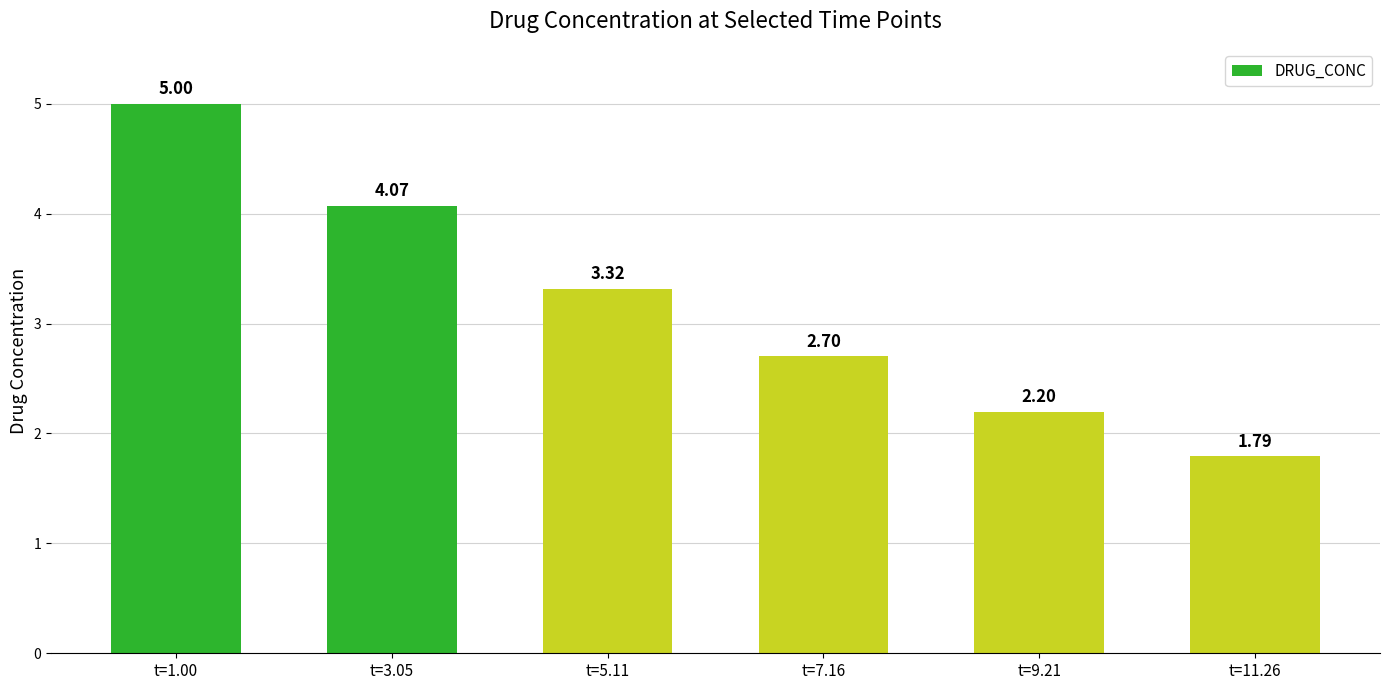

What is the sum of all values?

19.1